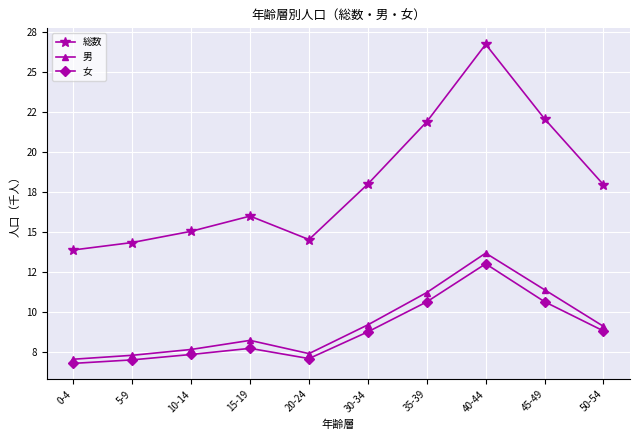

How many values in the 女 series are below 8?

5